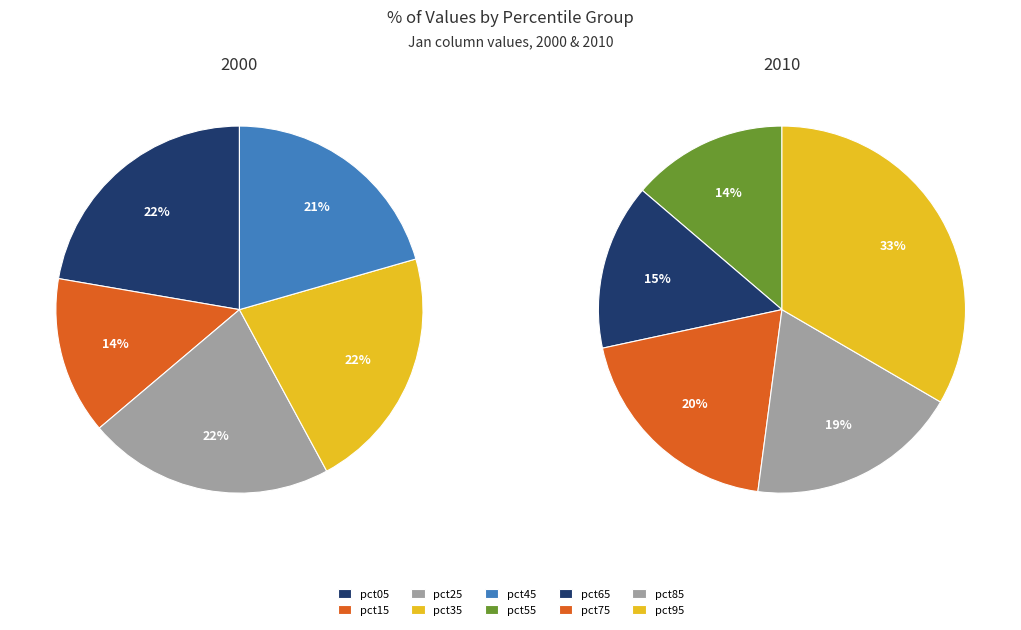

Does pct55 account for over 50% of the chart?

No